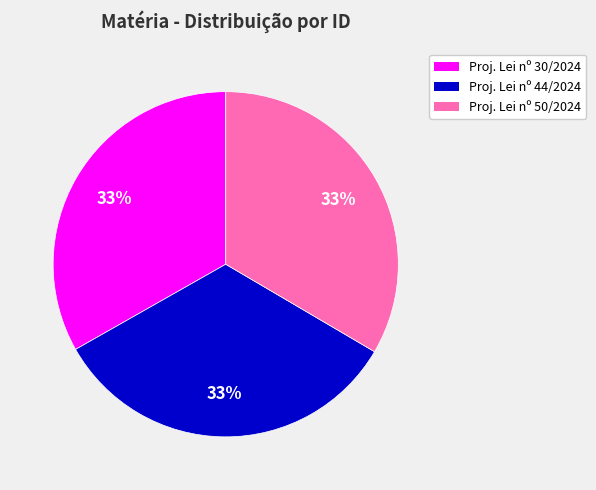

To the nearest percent, what is the average slice percentage?

33%